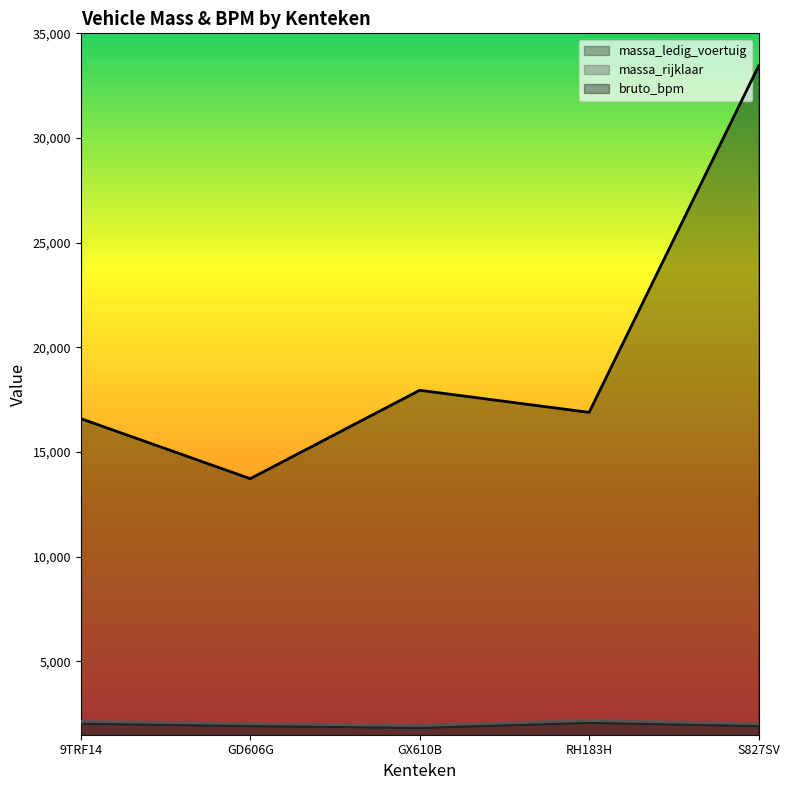

True or false: massa_ledig_voertuig and massa_rijklaar intersect in this chart.

False